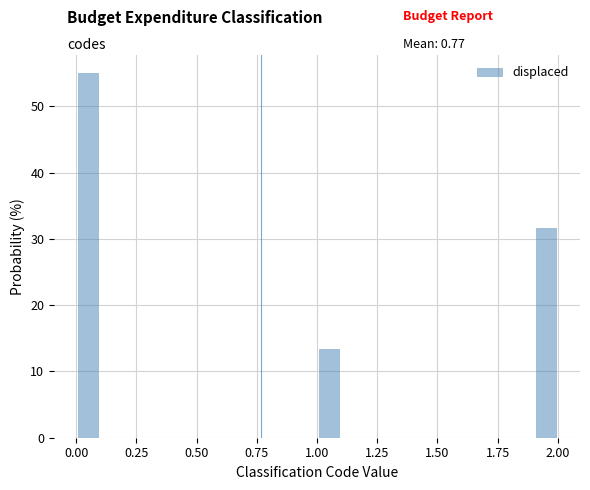

Read against the x-axis, roughly where is the centre of the tallest bar?

0.05